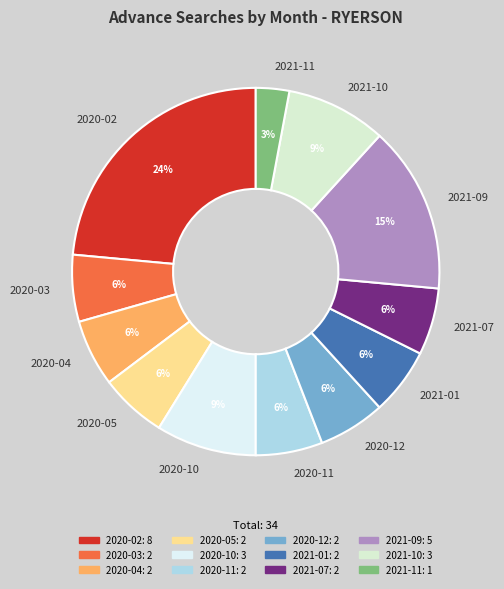

Which category has the biggest portion of the pie?

2020-02